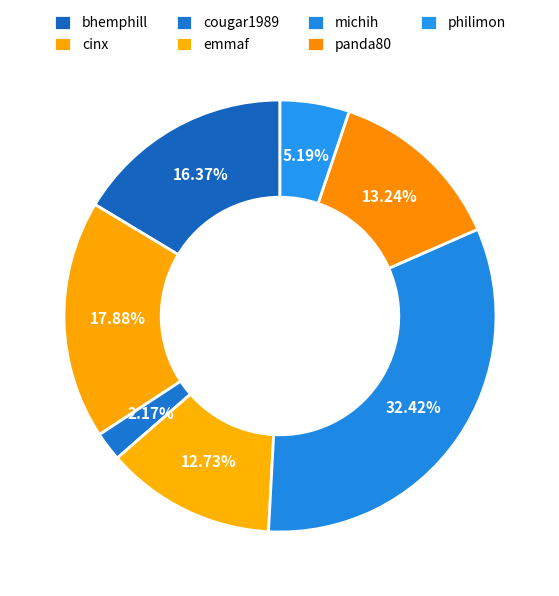

Count the number of slices in the pie.

7